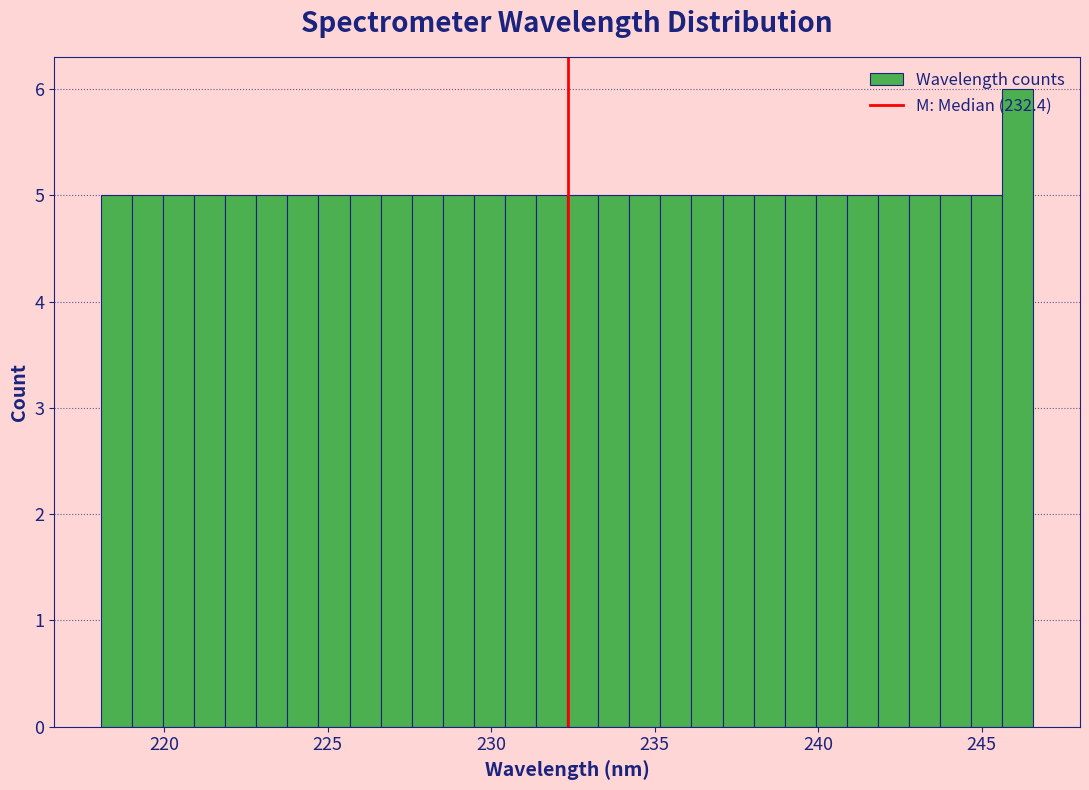

Around what value on the x-axis is the tallest bar? Give the approximate position of its centre, as read against the axis.

246.0